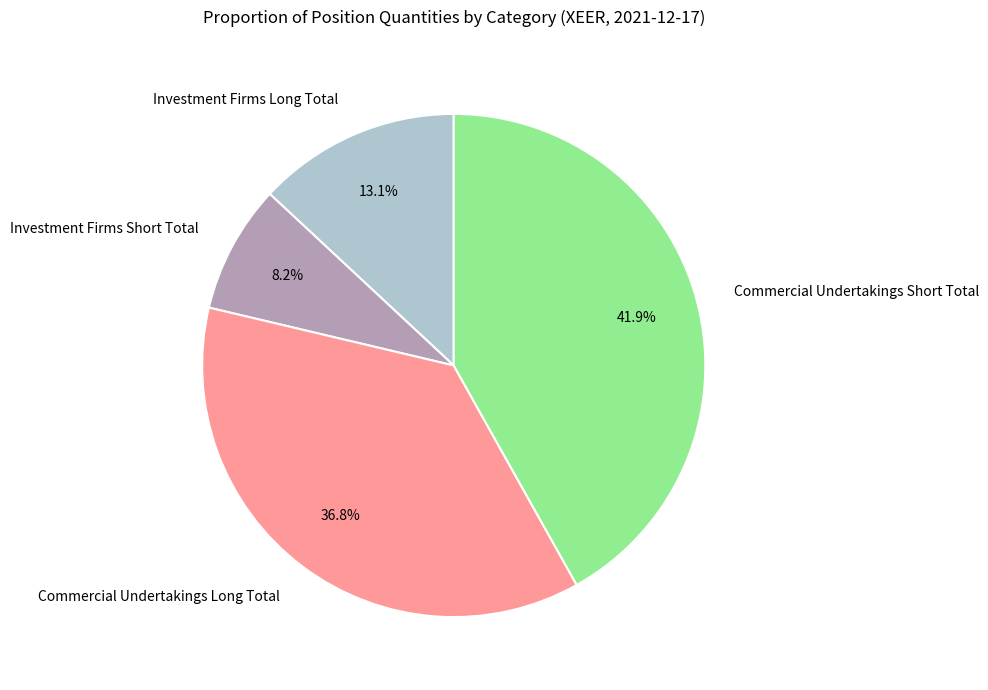

The Commercial Undertakings Short Total slice represents 27% of the pie. True or false?

False